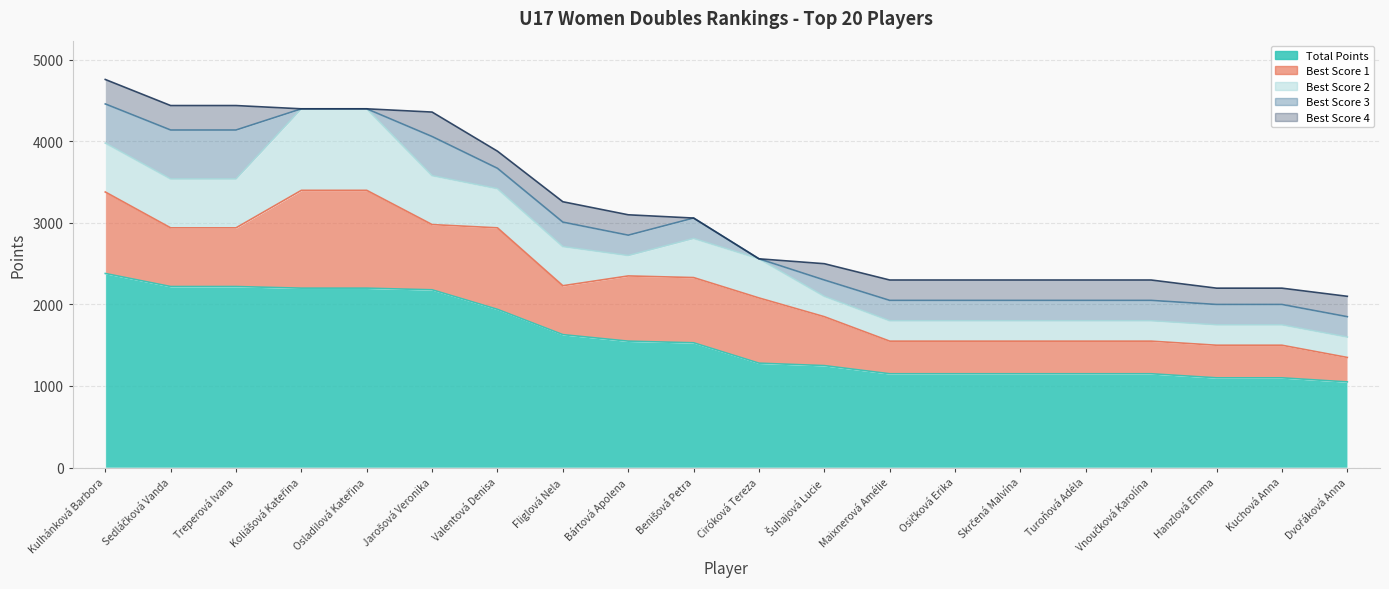

What is the value of the Total Points point at the 13th from the left?

1150